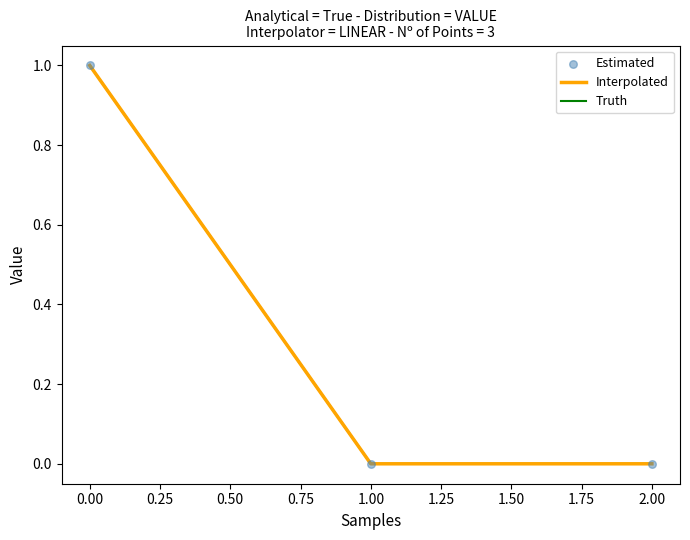

Is this an area chart (filled region under the line)?

No